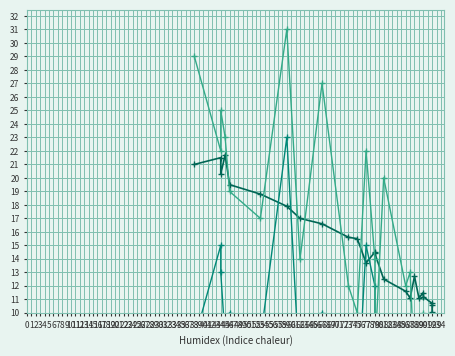

What is the average value of the Gust (km/h) series?

15.5